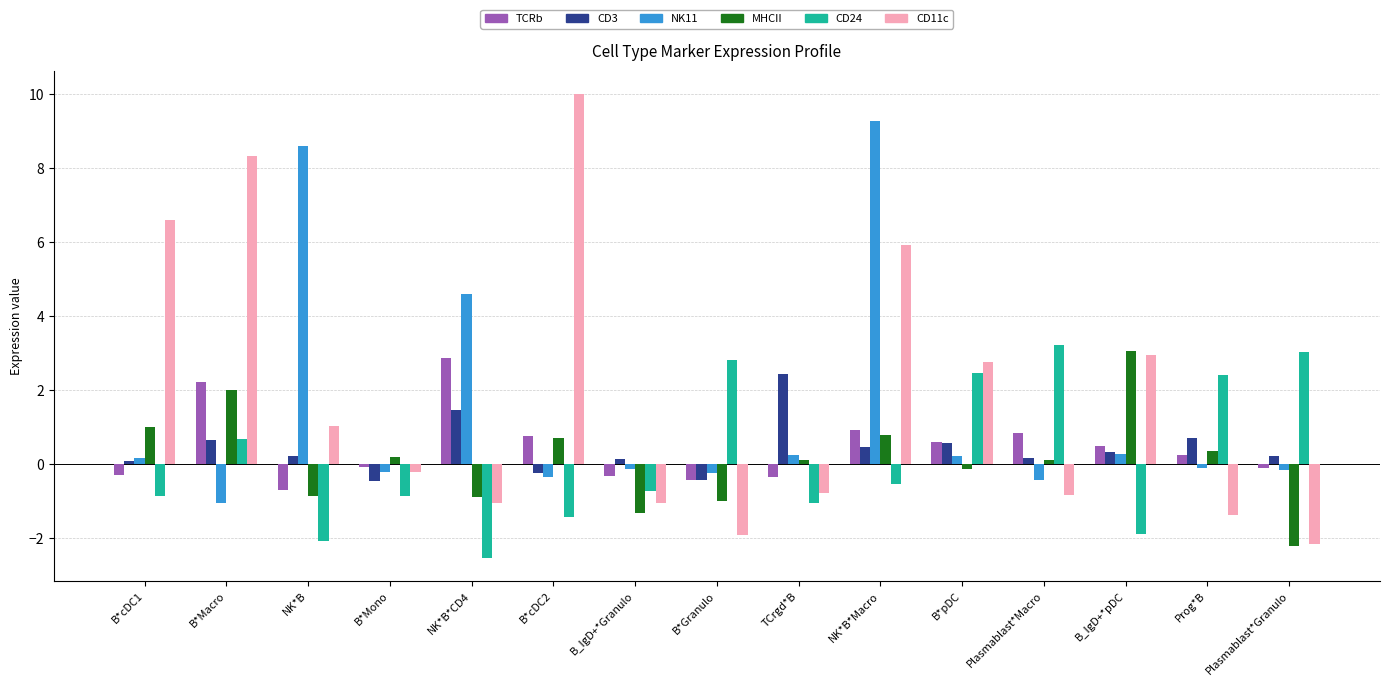

At which category is the sum across all series the highest?

NK*B*Macro